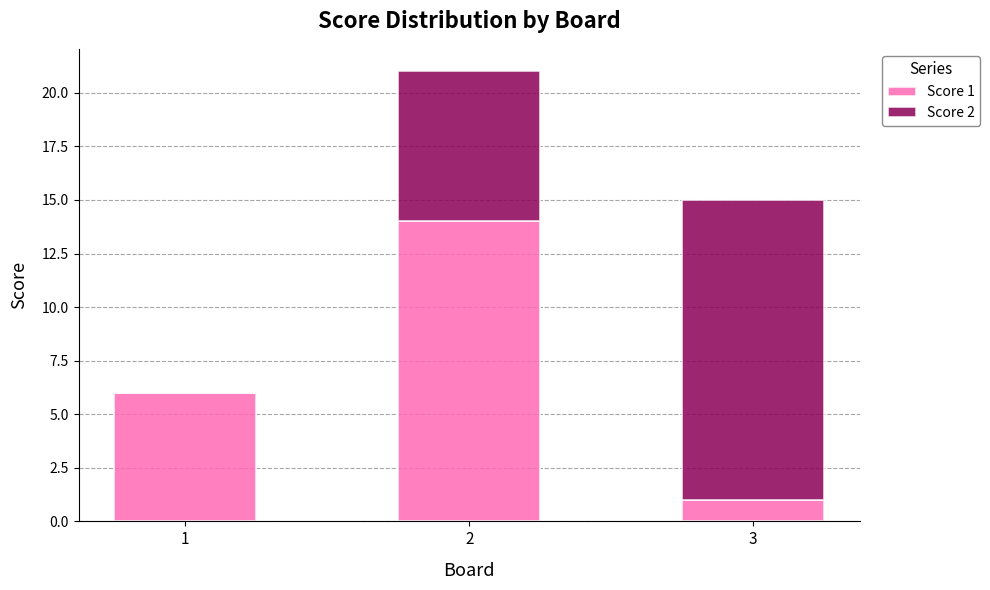

What is the total value across all series at 2?

21